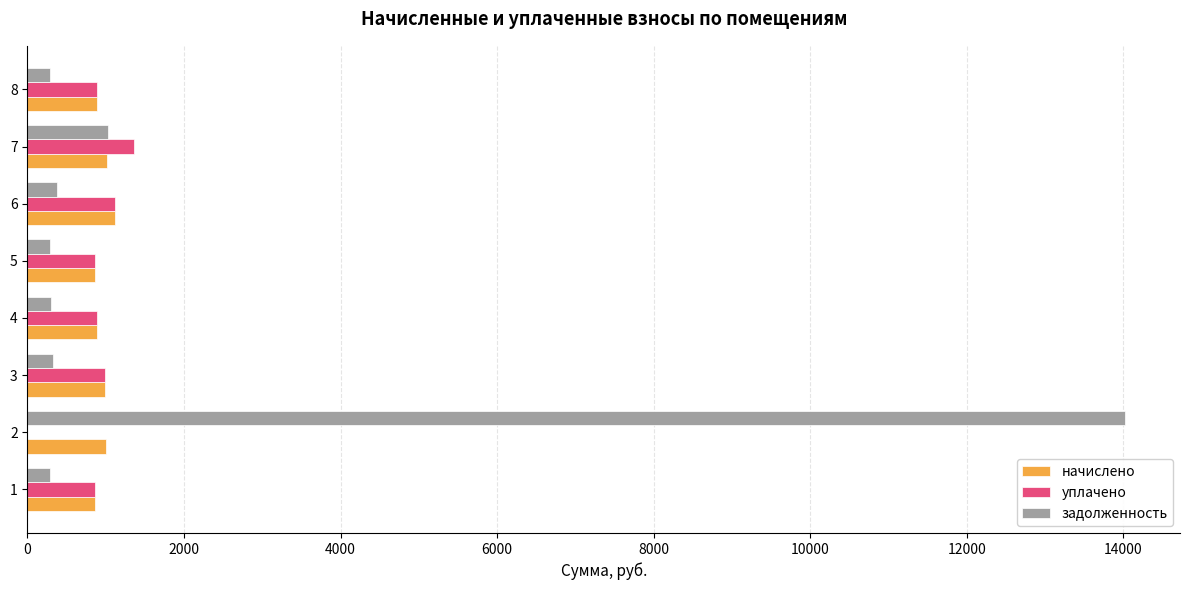

What is the greatest value displayed?

14025.0